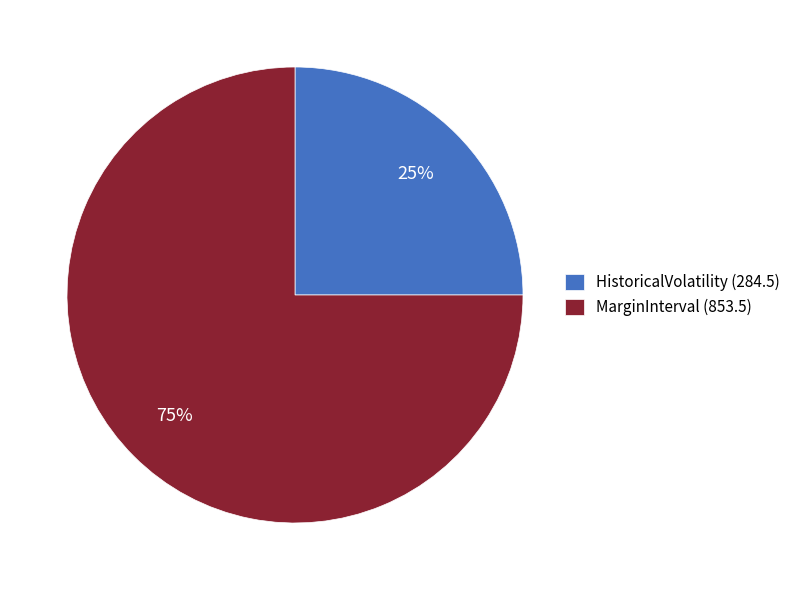

Which category accounts for the majority?

MarginInterval (853.5)